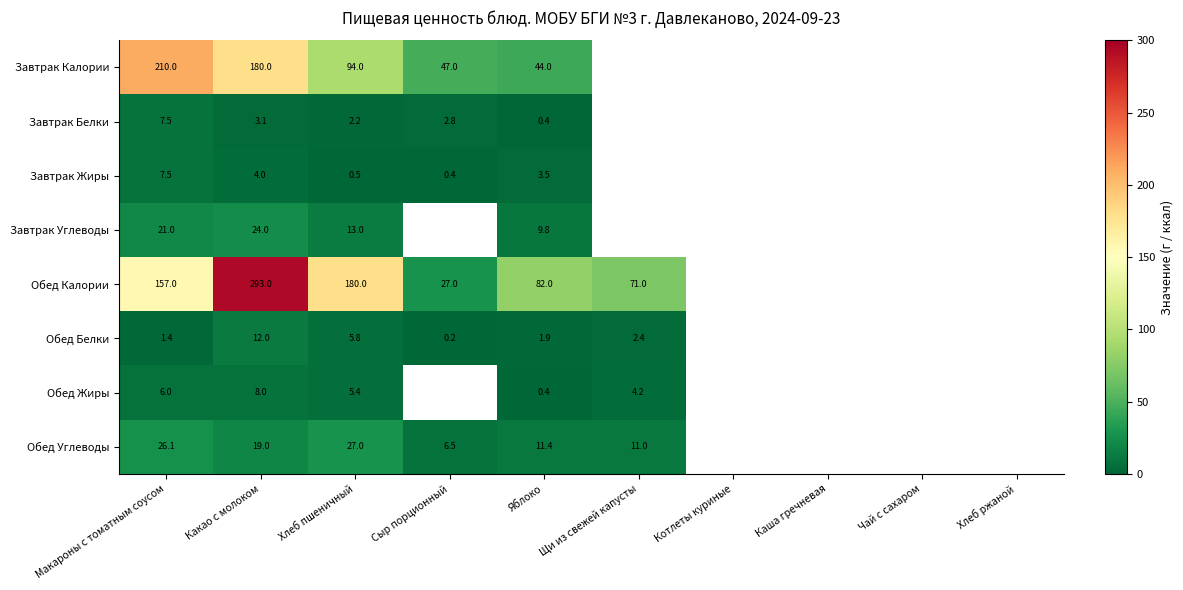

What is the spread (max minus min) of values at Какао с молоком?

289.9